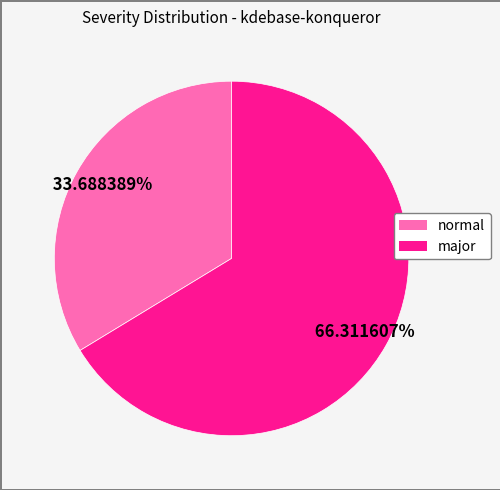

To the nearest percent, what is the difference between the major and normal slice percentages?

33%